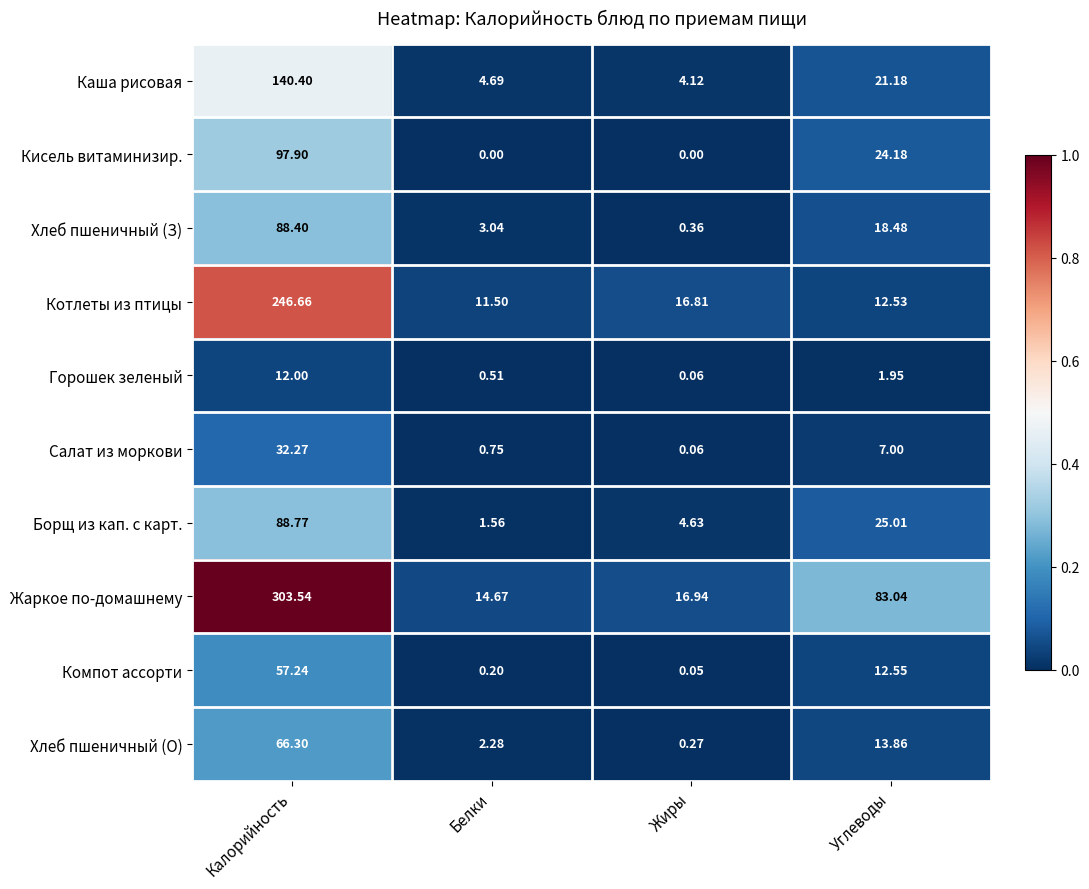

At which category is the sum across all series the highest?

Калорийность